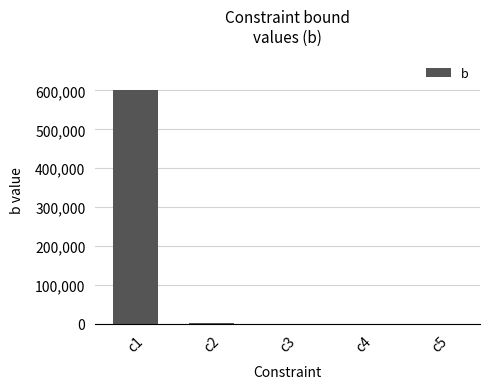

How many categories are shown in the chart?

5